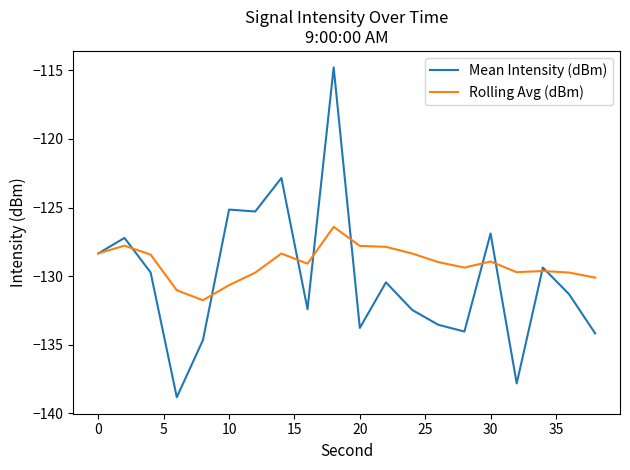

Rank the series by their maximum value, from lowest to highest.

Rolling Avg (dBm), Mean Intensity (dBm)